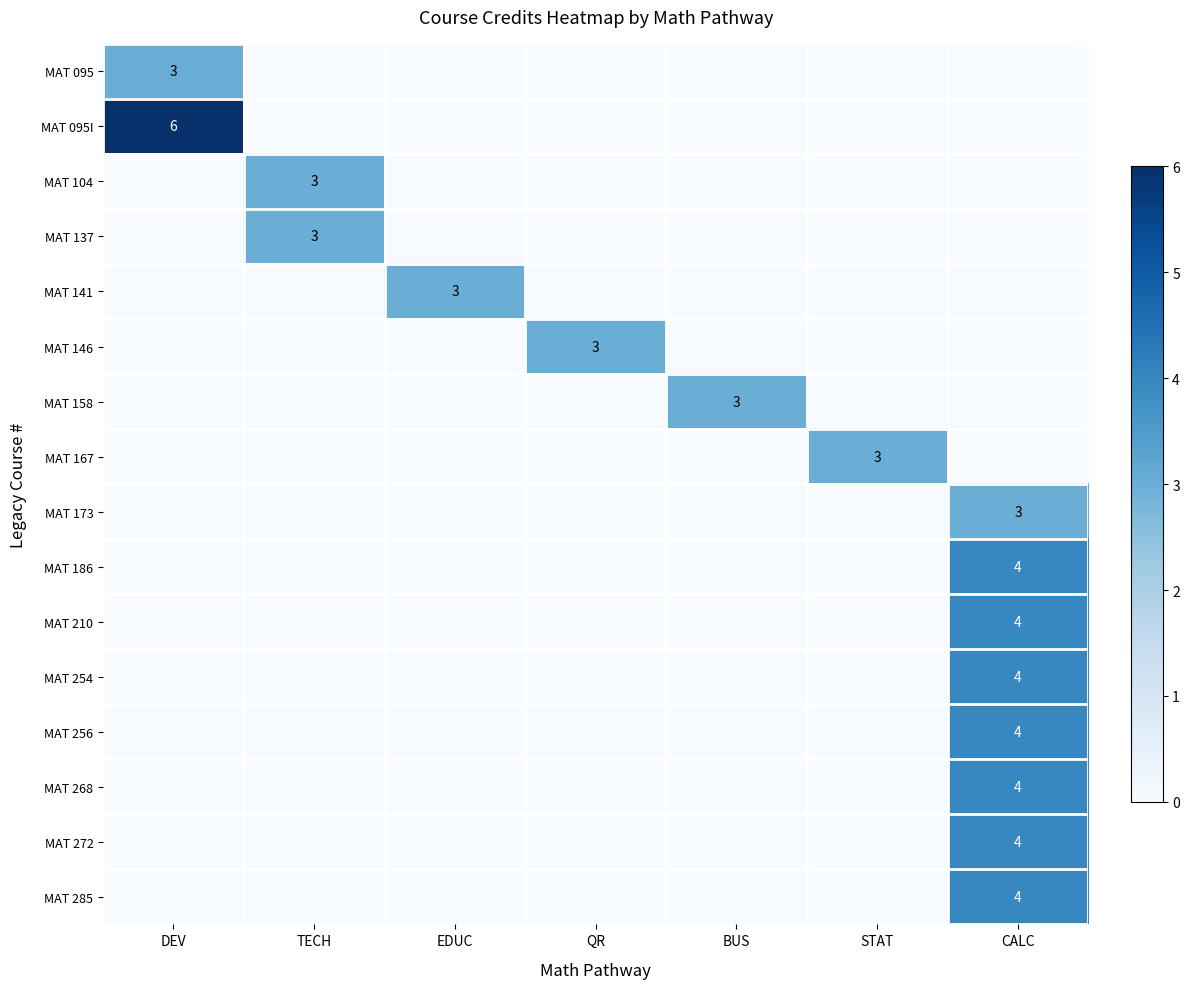

True or false: MAT 254 has a value of 6 at CALC.

False